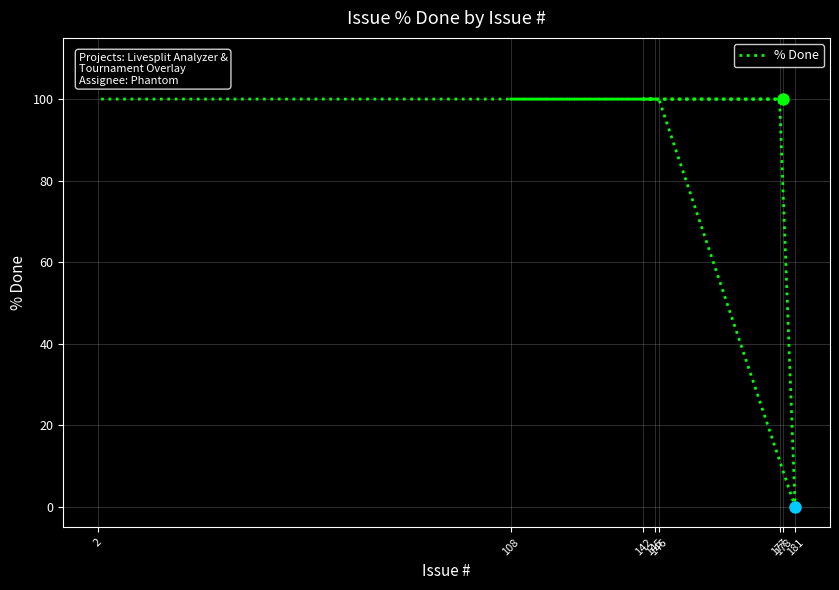

Does the chart display data point markers on the line(s)?

No